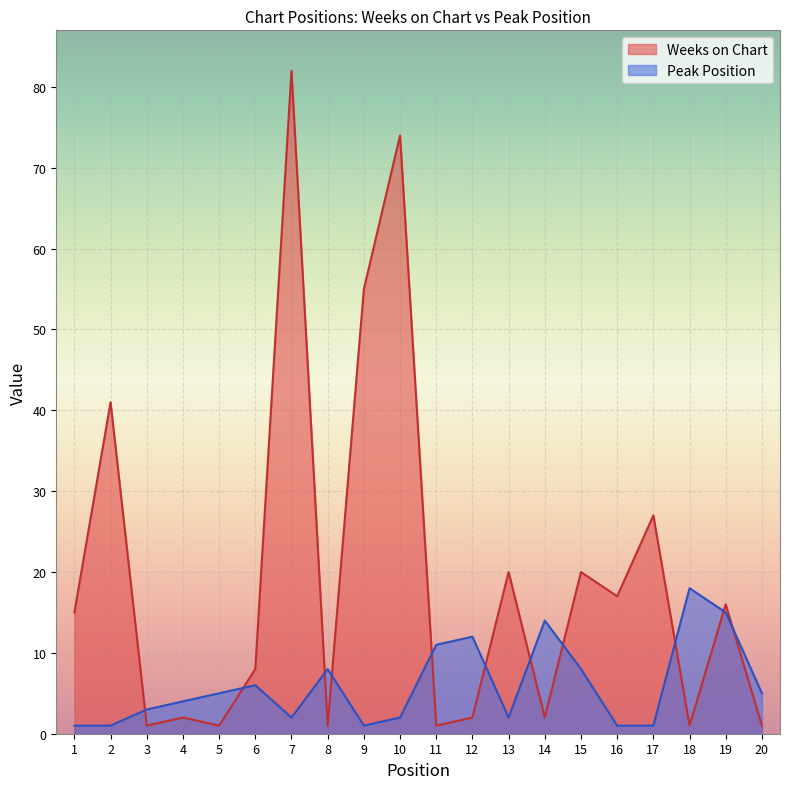

Reading left to right, list all the values displayed in this chart.

Weeks on Chart: 15	41	1	2	1	8	82	1	55	74	1	2	20	2	20	17	27	1	16	1
Peak Position: 1	1	3	4	5	6	2	8	1	2	11	12	2	14	8	1	1	18	15	5